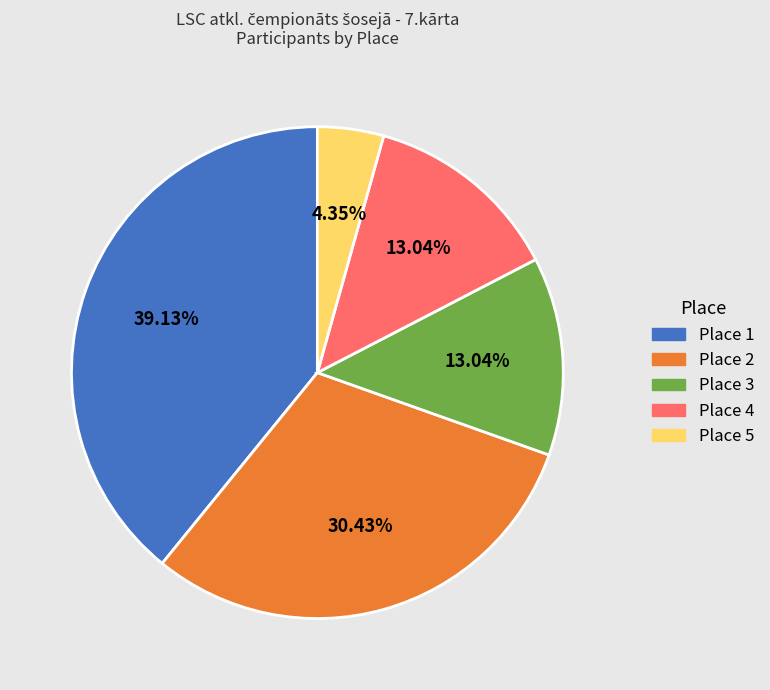

What portion of the pie excludes Place 3?

87.0%